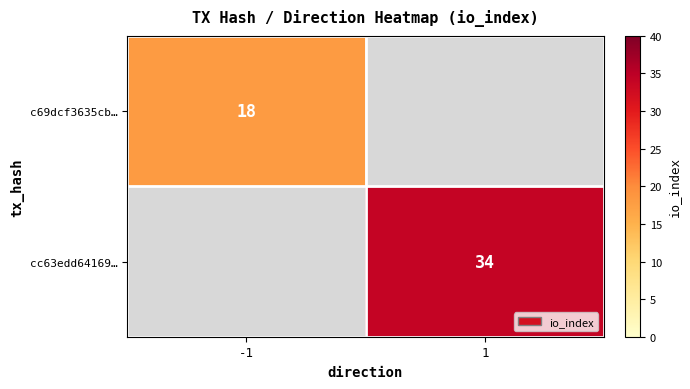

Is it true that cc63edd64169… equals 34 at 1?

True